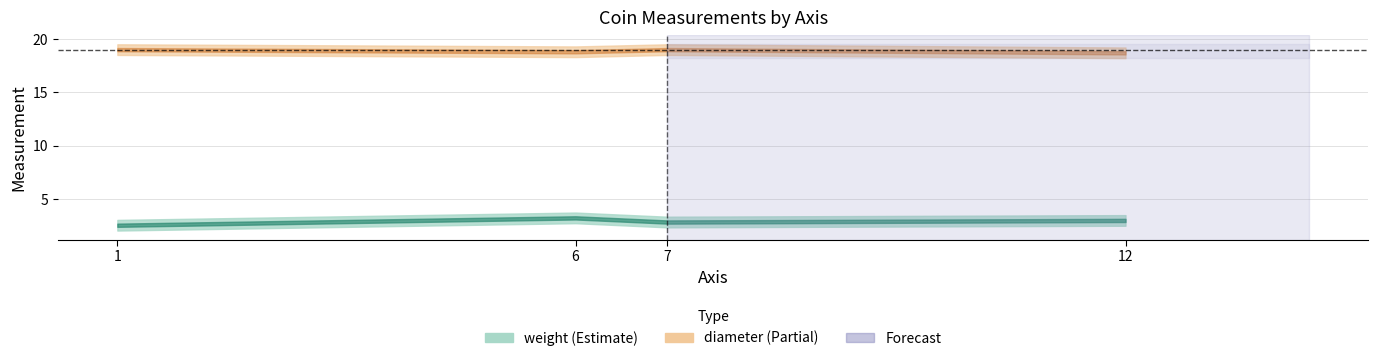

Which has a higher value, 7 or 1?

7